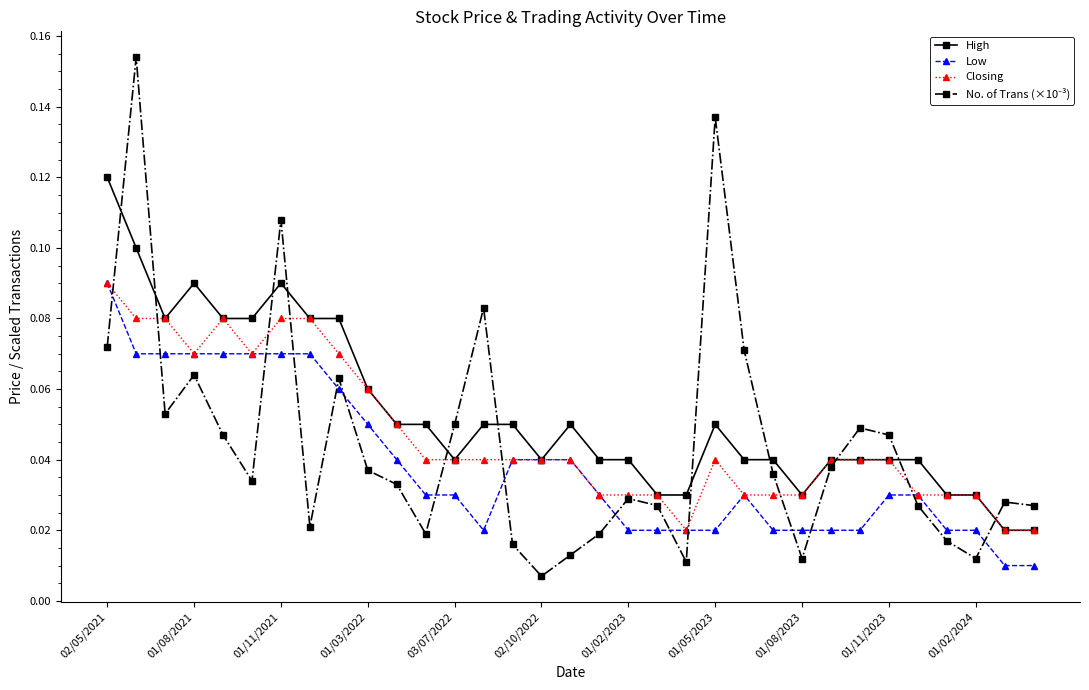

At how many categories does at least one series exceed 0?

33